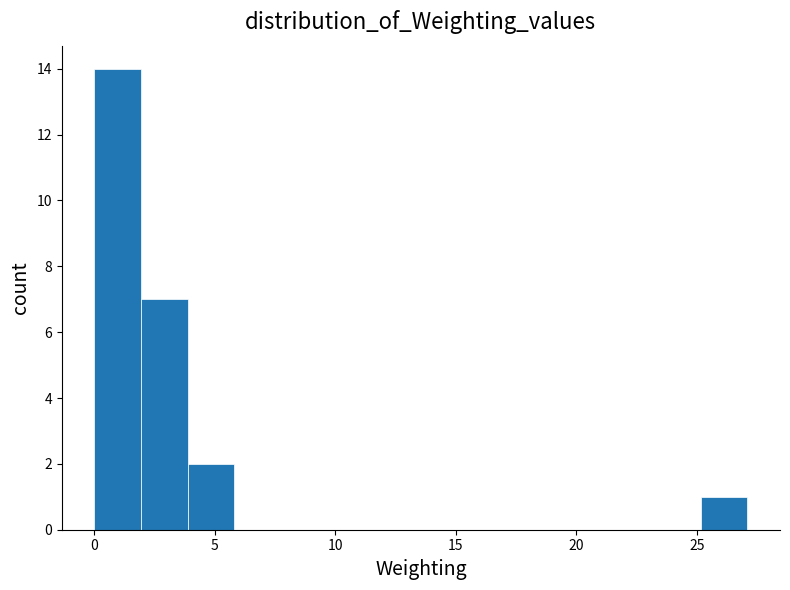

Around what value on the x-axis is the tallest bar? Give the approximate position of its centre, as read against the axis.

1.0